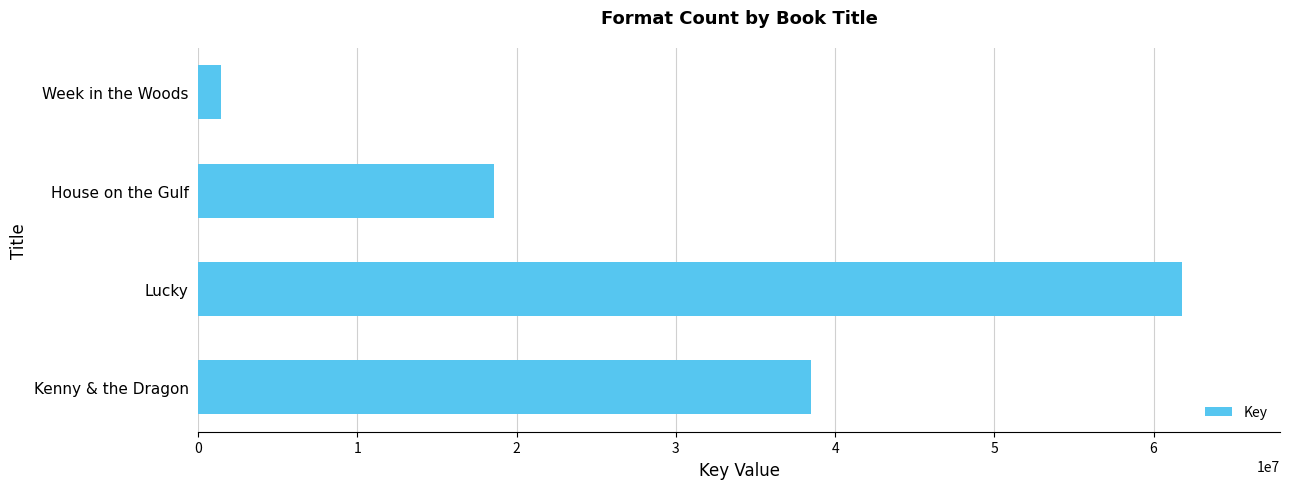

Which label corresponds to the smallest value in the chart?

Week in the Woods